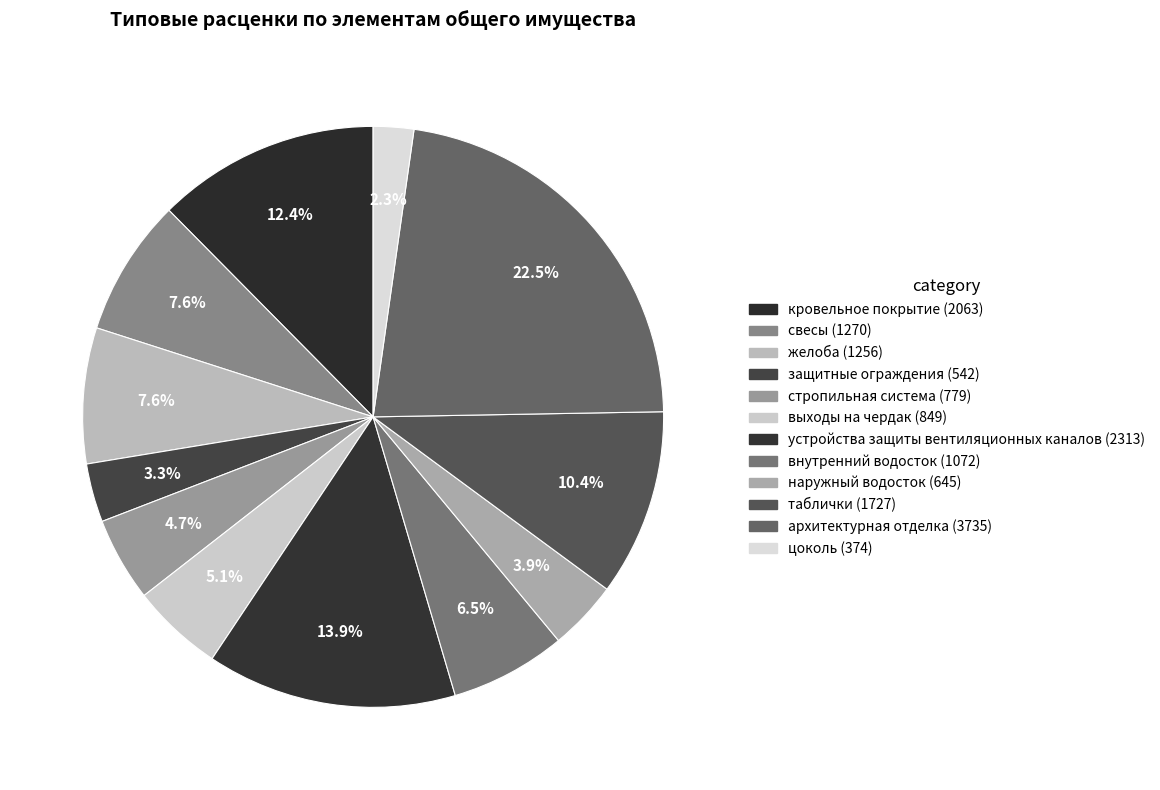

Is there any slice that represents more than half of the pie?

No